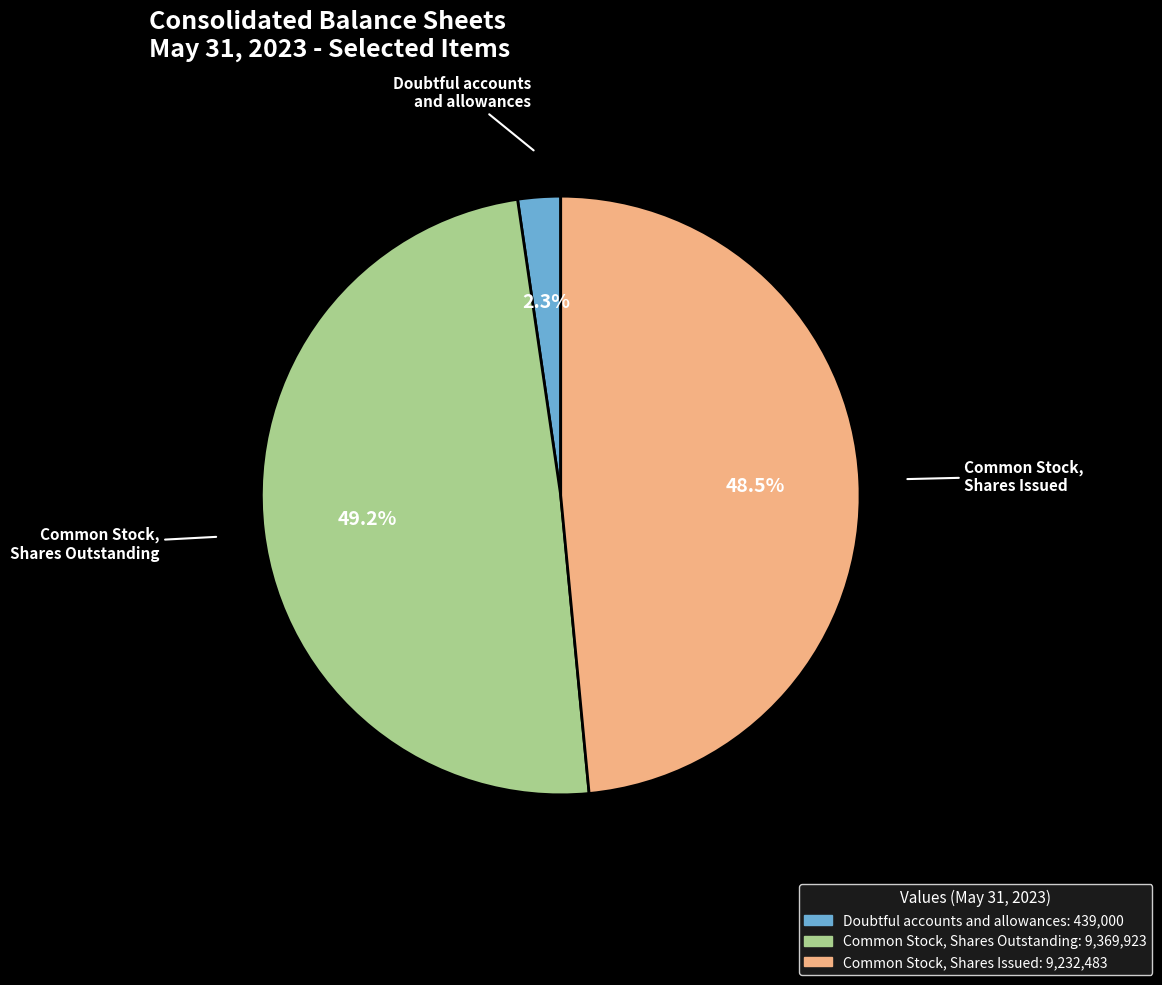

Rank the categories by value from highest to lowest.

Common Stock, Shares Outstanding, Common Stock, Shares Issued, Doubtful accounts and allowances